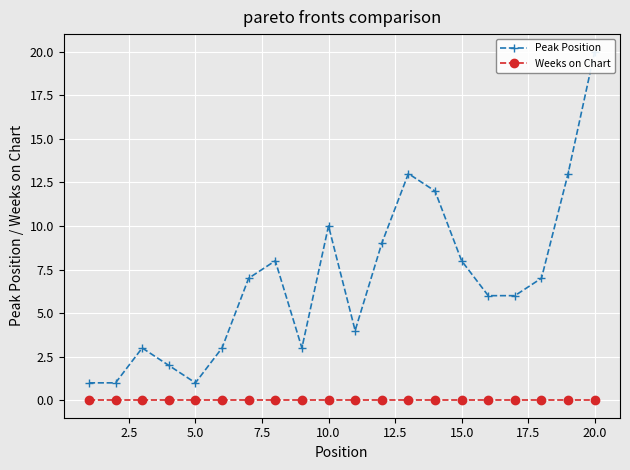

Rank the series by their average value, from lowest to highest.

Weeks on Chart, Peak Position